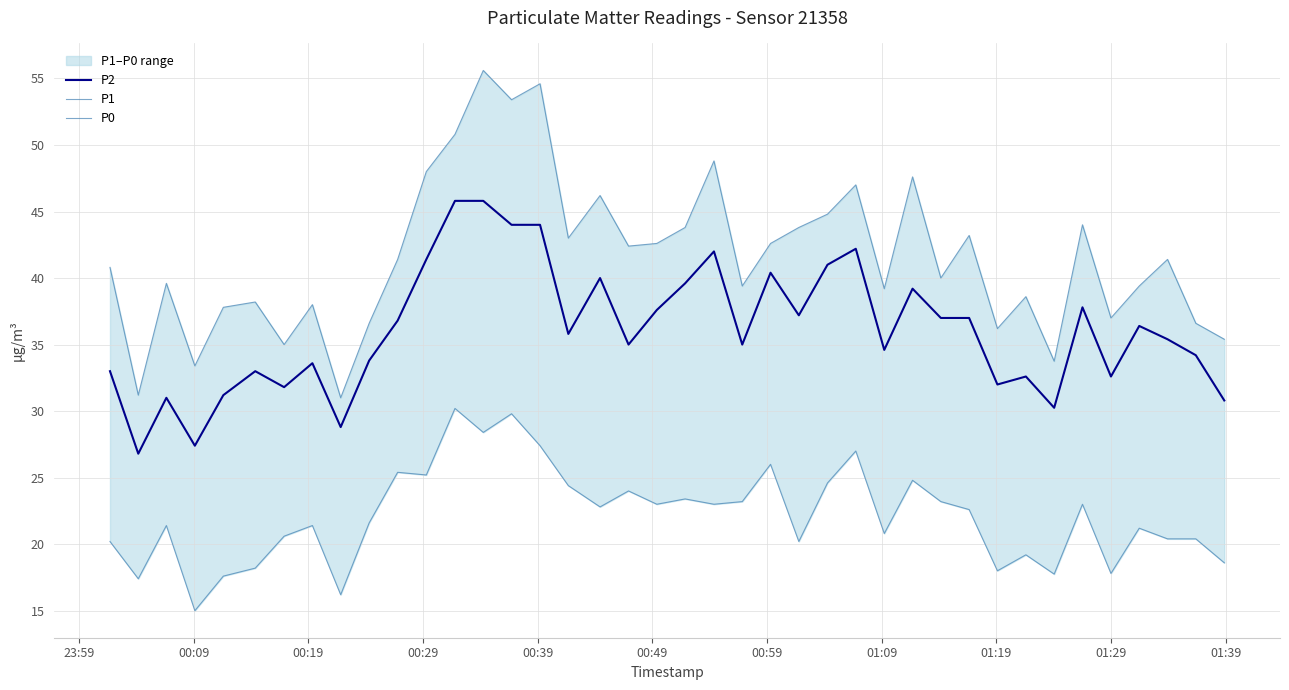

Reading right to left, list all the values displayed in this chart.

P2: 30.8	34.2	35.4	36.4	32.6	37.8	30.2	32.6	32.0	37.0	37.0	39.2	34.6	42.2	41.0	37.2	40.4	35.0	42.0	39.6	37.6	35.0	40.0	35.8	44.0	44.0	45.8	45.8	41.4	36.8	33.8	28.8	33.6	31.8	33.0	31.2	27.4	31.0	26.8	33.0
P1: 35.4	36.6	41.4	39.4	37.0	44.0	33.8	38.6	36.2	43.2	40.0	47.6	39.2	47.0	44.8	43.8	42.6	39.4	48.8	43.8	42.6	42.4	46.2	43.0	54.6	53.4	55.6	50.8	48.0	41.4	36.6	31.0	38.0	35.0	38.2	37.8	33.4	39.6	31.2	40.8
P0: 18.6	20.4	20.4	21.2	17.8	23.0	17.8	19.2	18.0	22.6	23.2	24.8	20.8	27.0	24.6	20.2	26.0	23.2	23.0	23.4	23.0	24.0	22.8	24.4	27.4	29.8	28.4	30.2	25.2	25.4	21.6	16.2	21.4	20.6	18.2	17.6	15.0	21.4	17.4	20.2